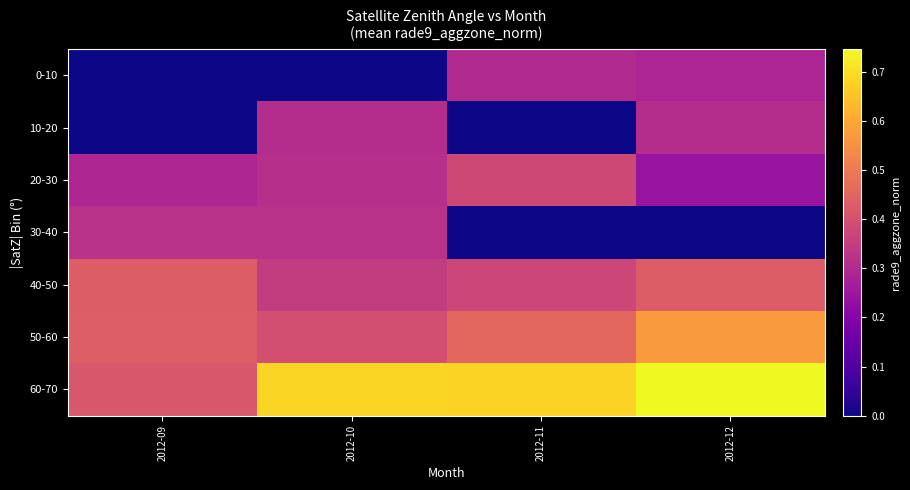

At which category does the chart reach its minimum across all series?

2012-09